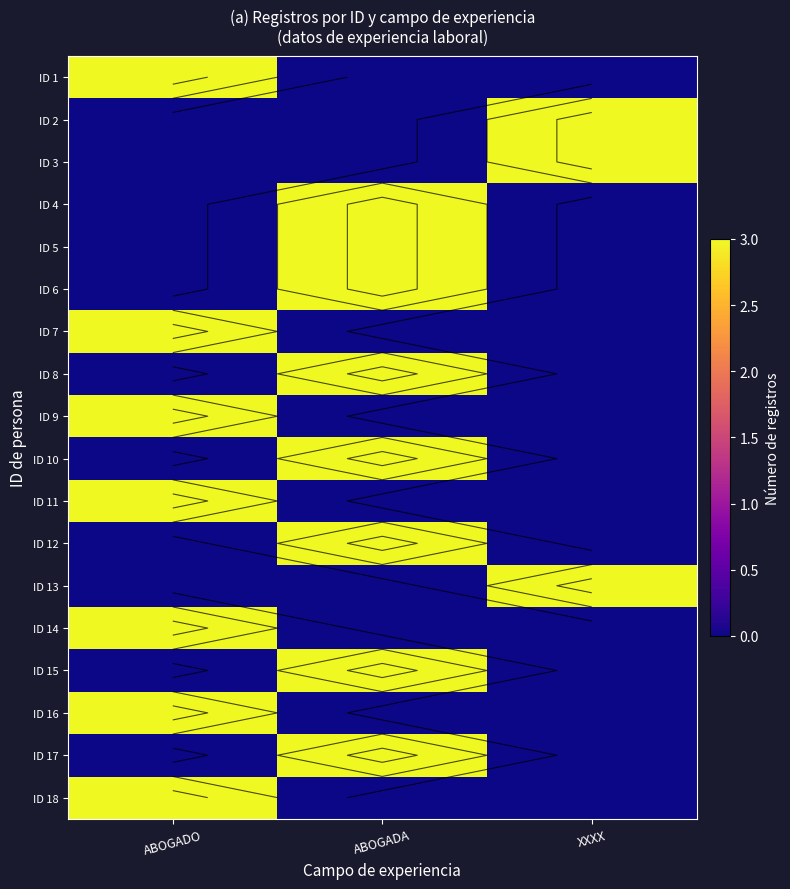

Which has a higher value, ABOGADO or ABOGADA?

ABOGADO